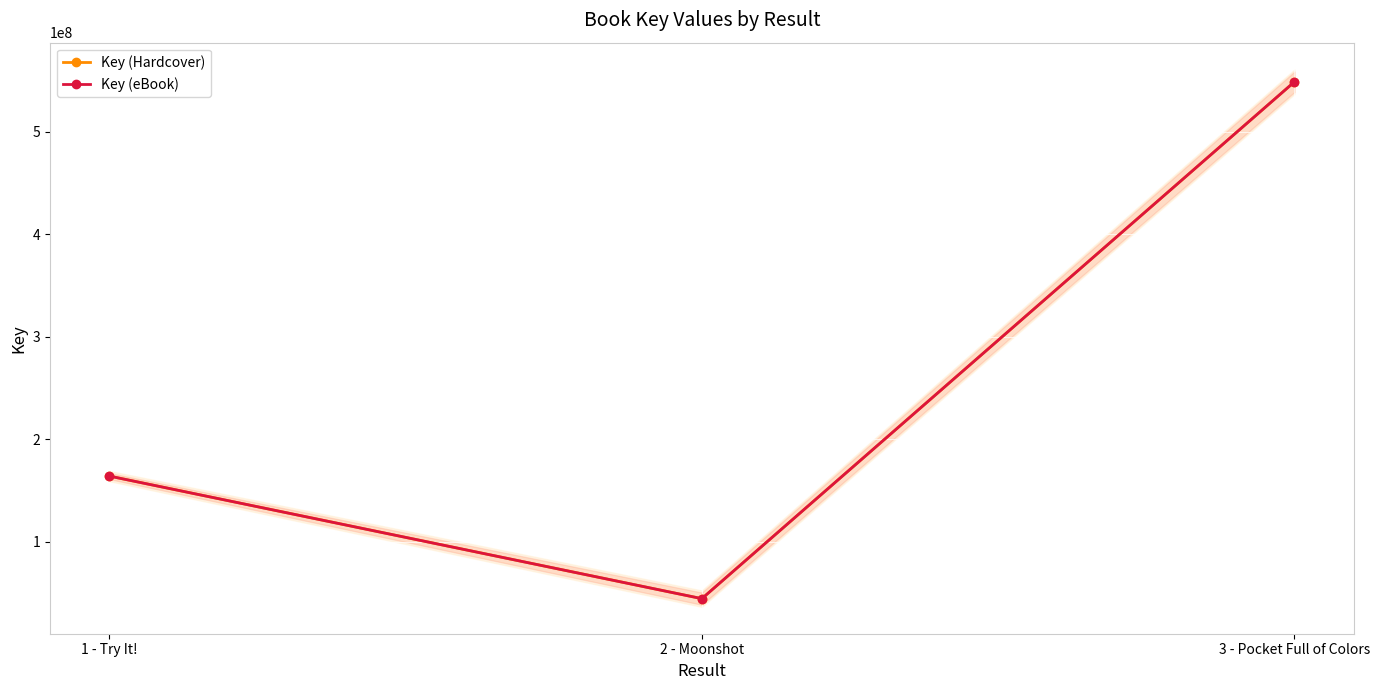

Between 3 - Pocket Full of Colors and 2 - Moonshot, which is larger?

3 - Pocket Full of Colors